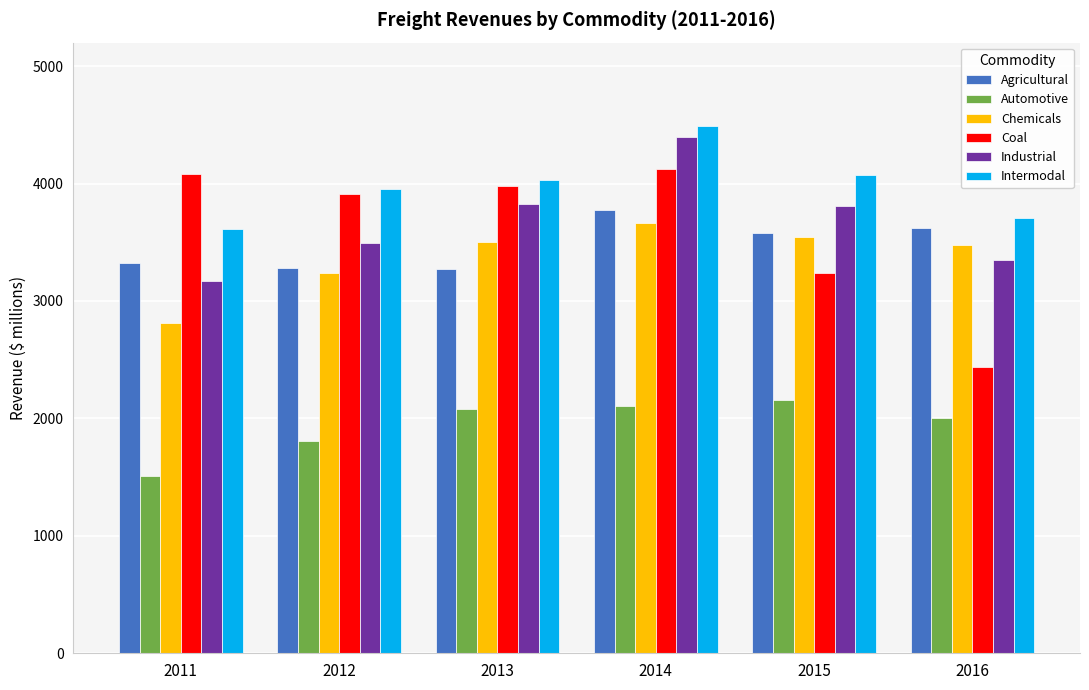

Which series has the widest spread of values?

Coal